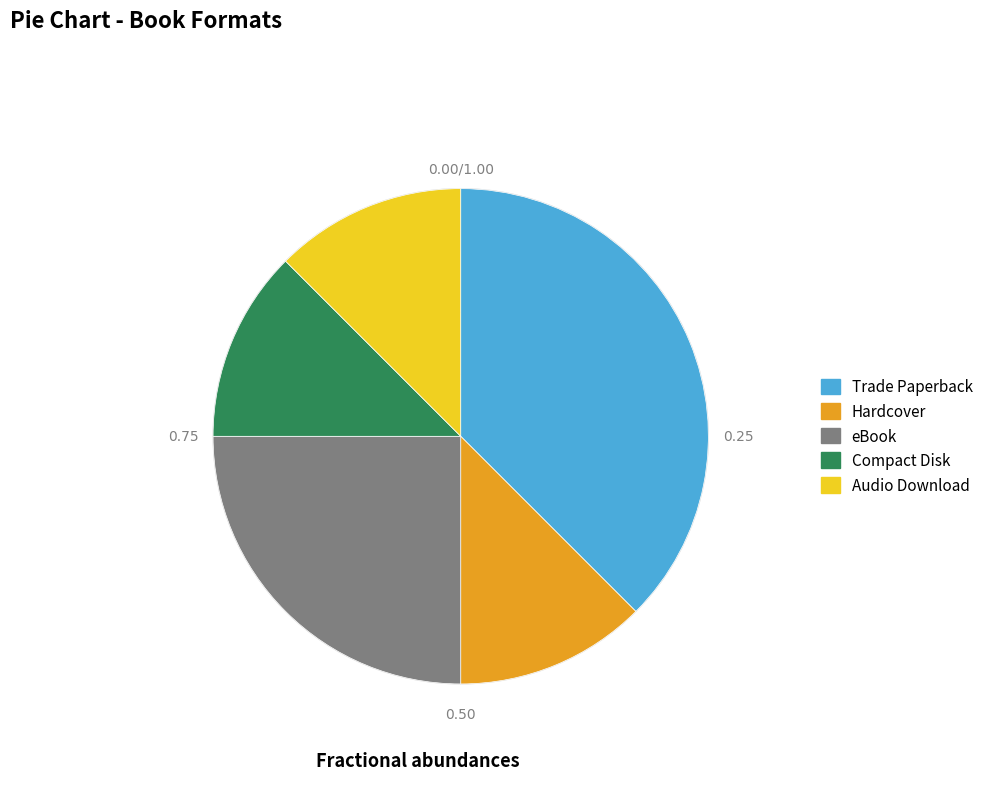

Count the number of slices in the pie.

5